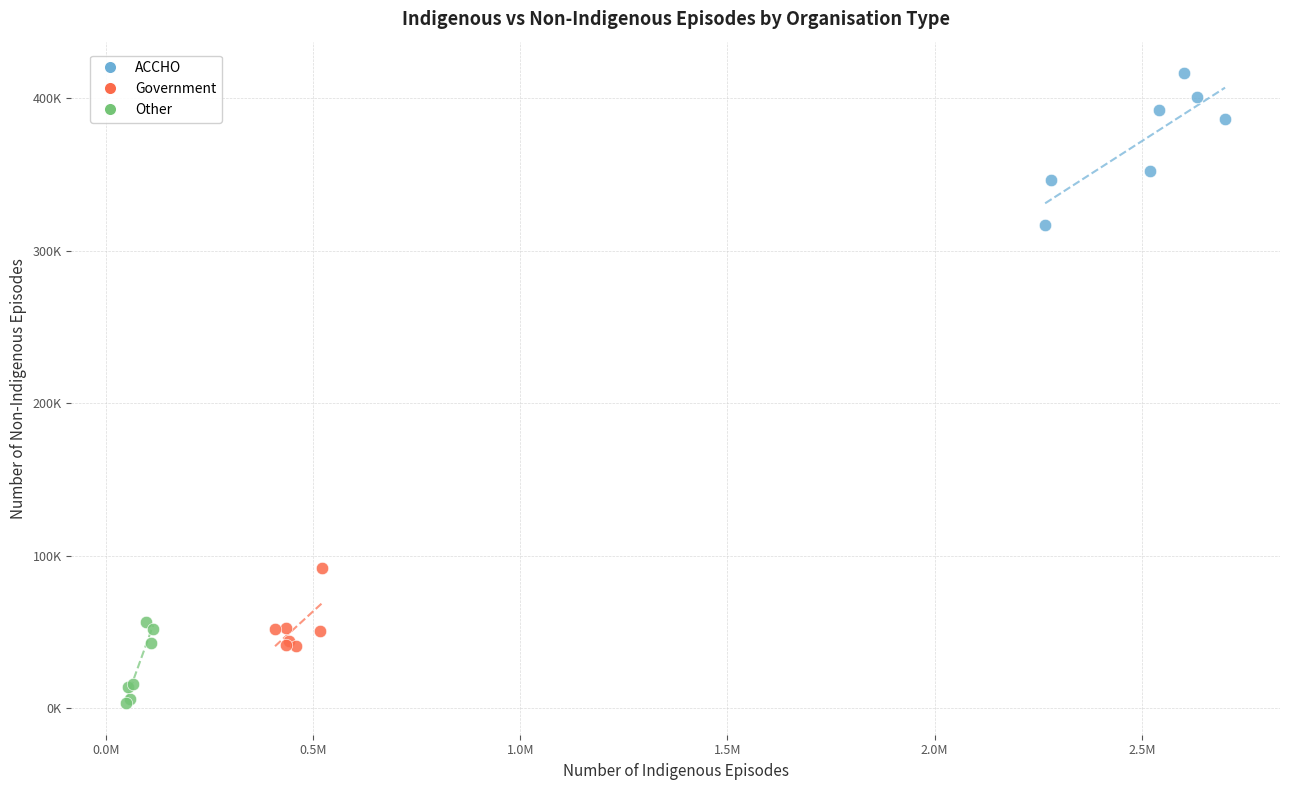

Which series has the largest Y range (max minus min)?

ACCHO